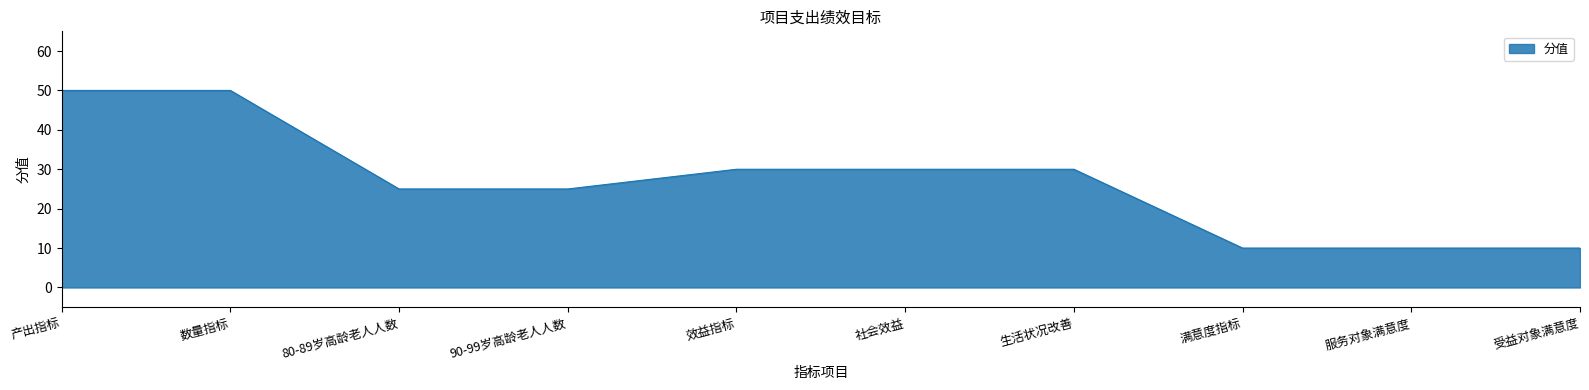

Read the value at 效益指标.

30